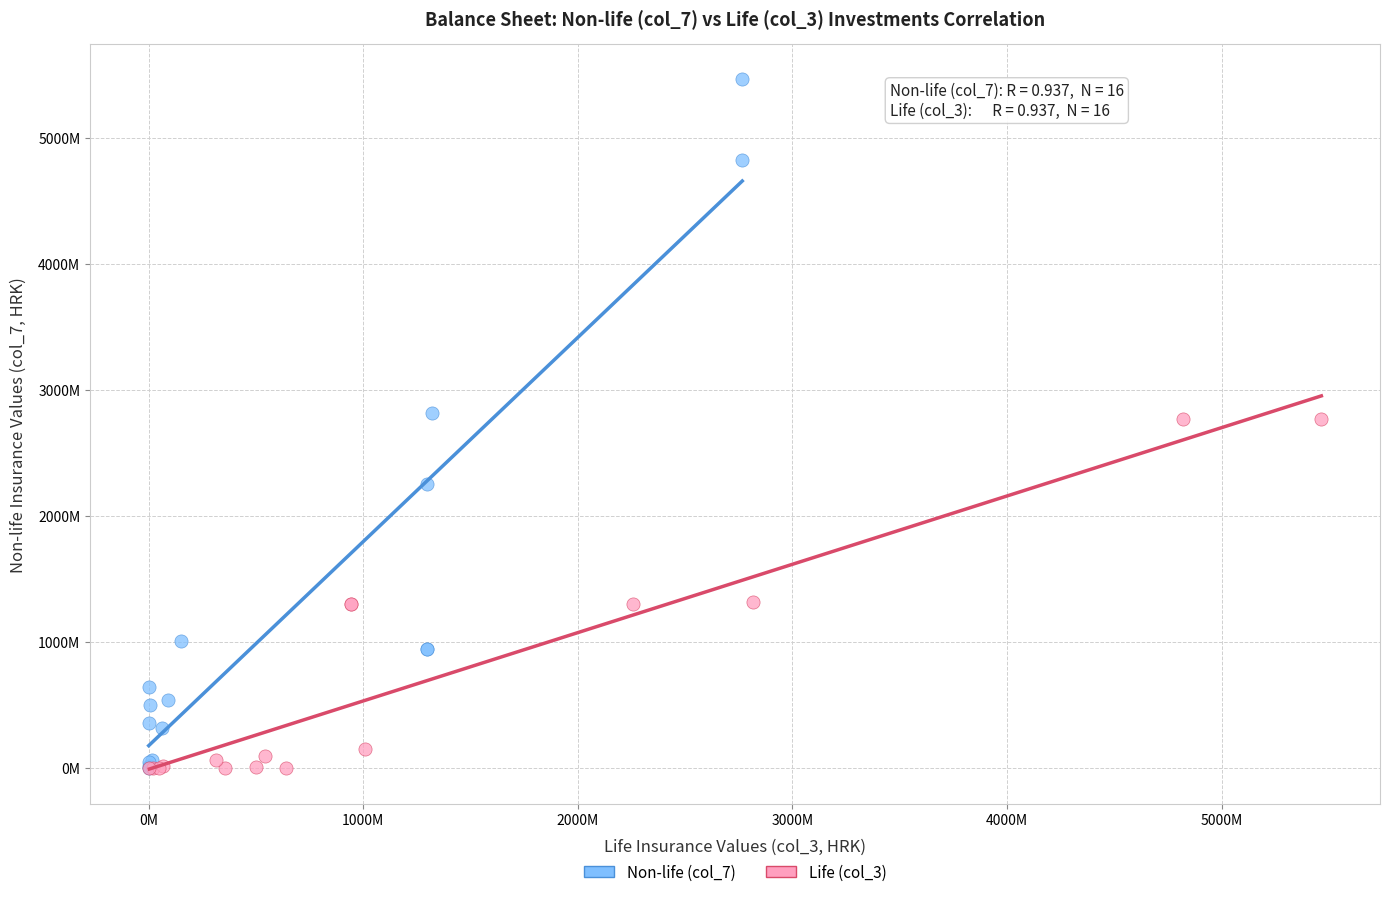

Which series contains the highest Y value?

Non-life (col_7)